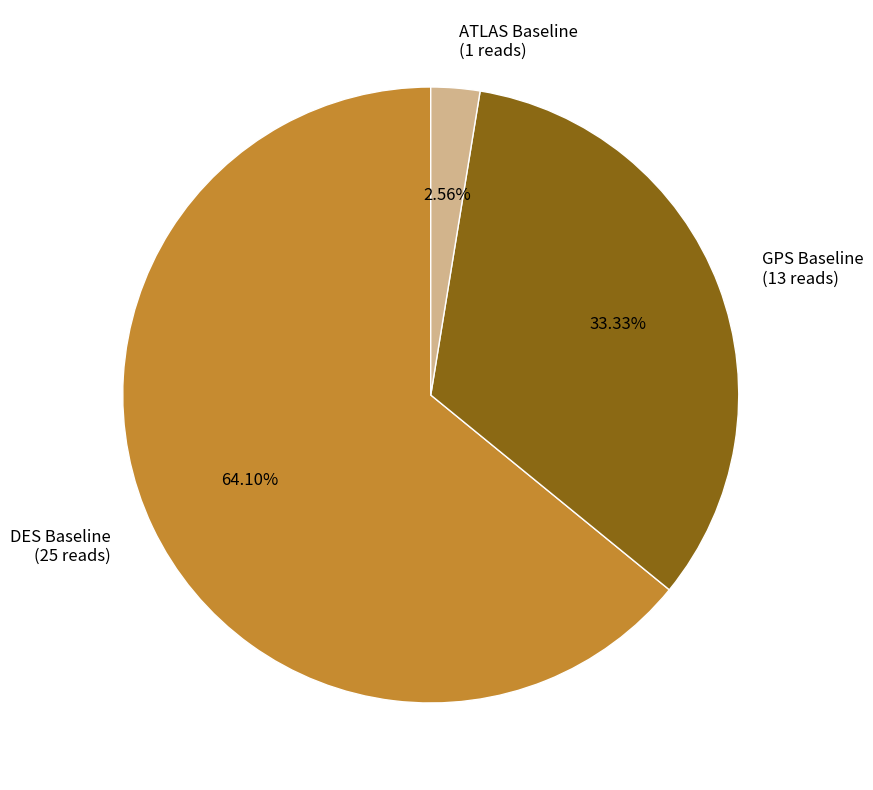

Between ATLAS Baseline (1 reads) and GPS Baseline (13 reads), which is larger?

GPS Baseline (13 reads)